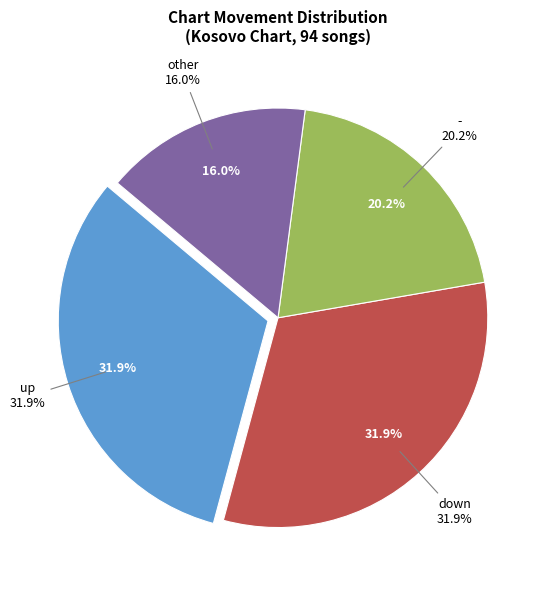

To the nearest percent, what percentage of the pie is up?

32%